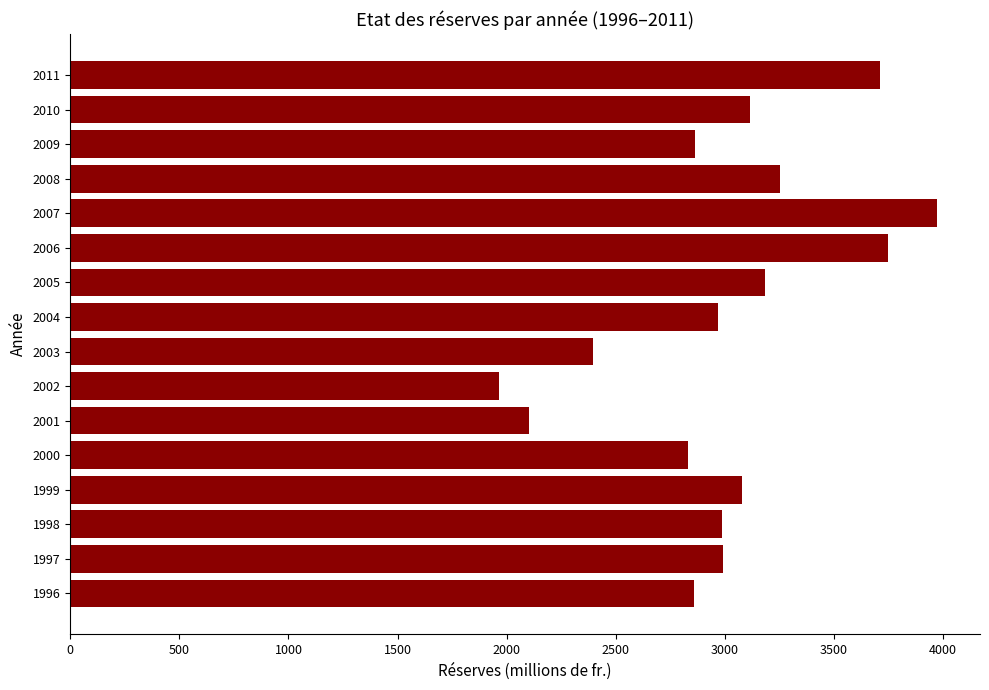

What is the difference between the maximum and minimum values?

2004.9